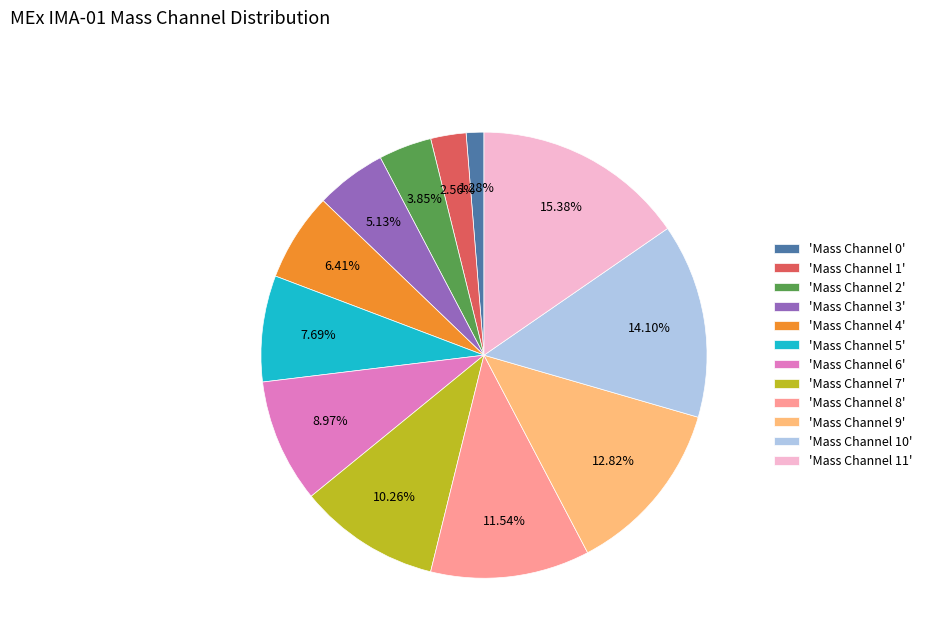

Which slice is the largest?

'Mass Channel 11'